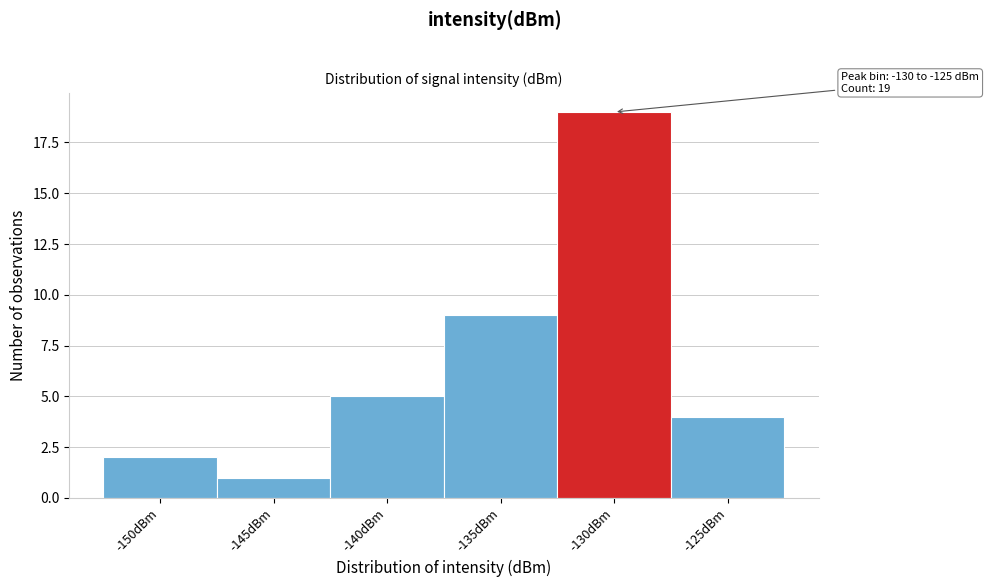

Reading right to left, extract all data points from this chart.

-125dBm=4	-130dBm=19	-135dBm=9	-140dBm=5	-145dBm=1	-150dBm=2